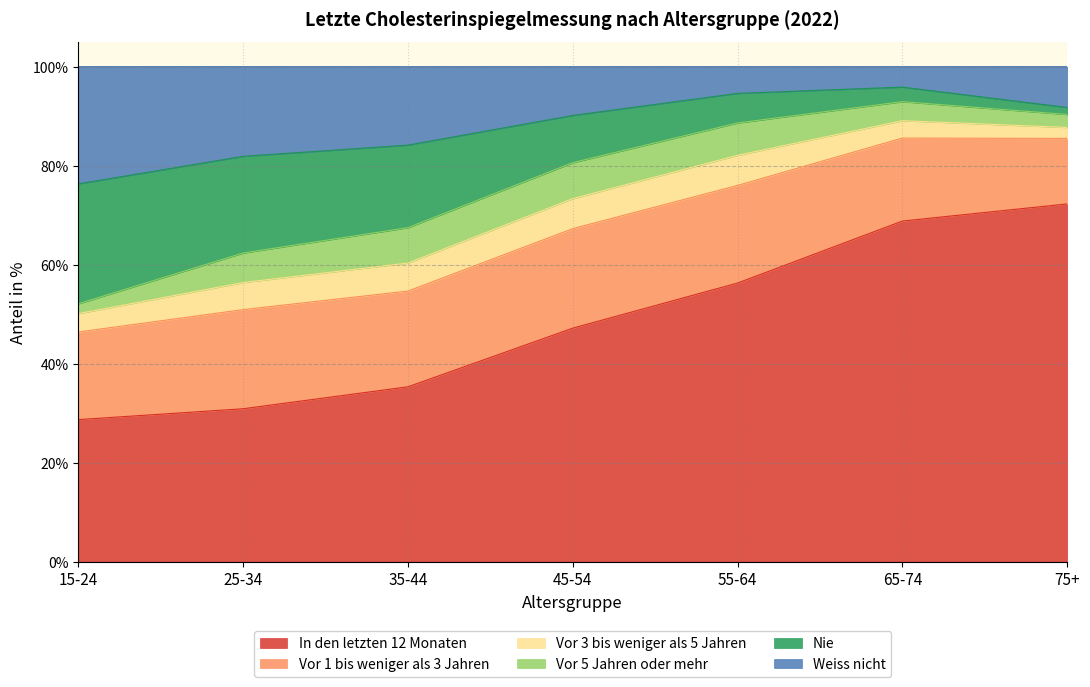

True or false: In den letzten 12 Monaten and Nie intersect in this chart.

False